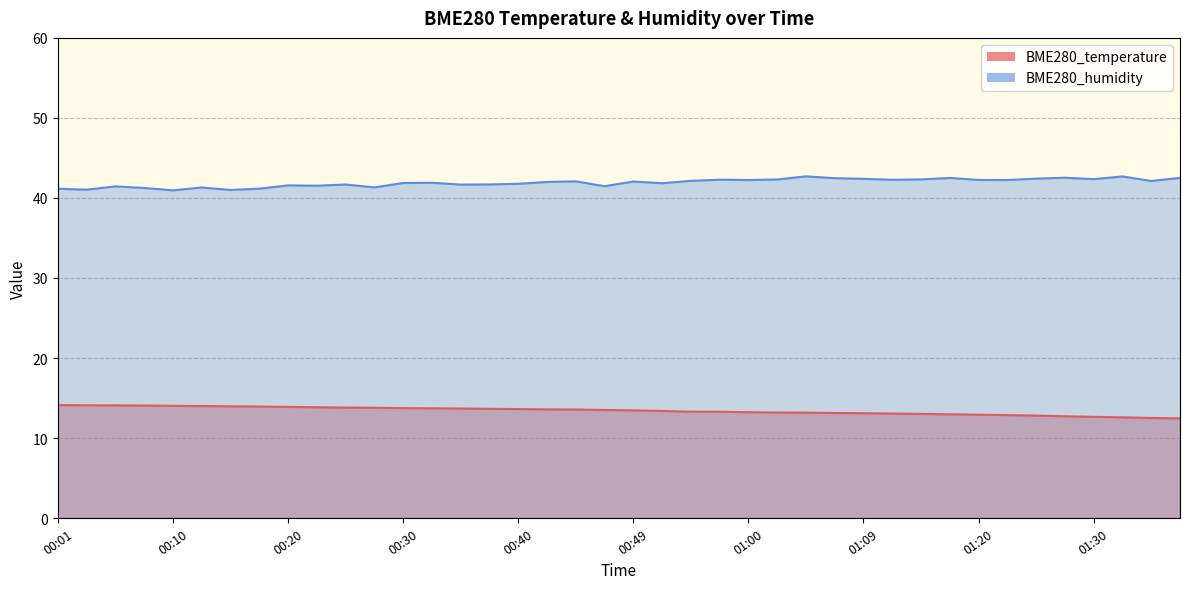

What is the sum of the BME280_temperature values at 01:00 and 00:42?

26.8